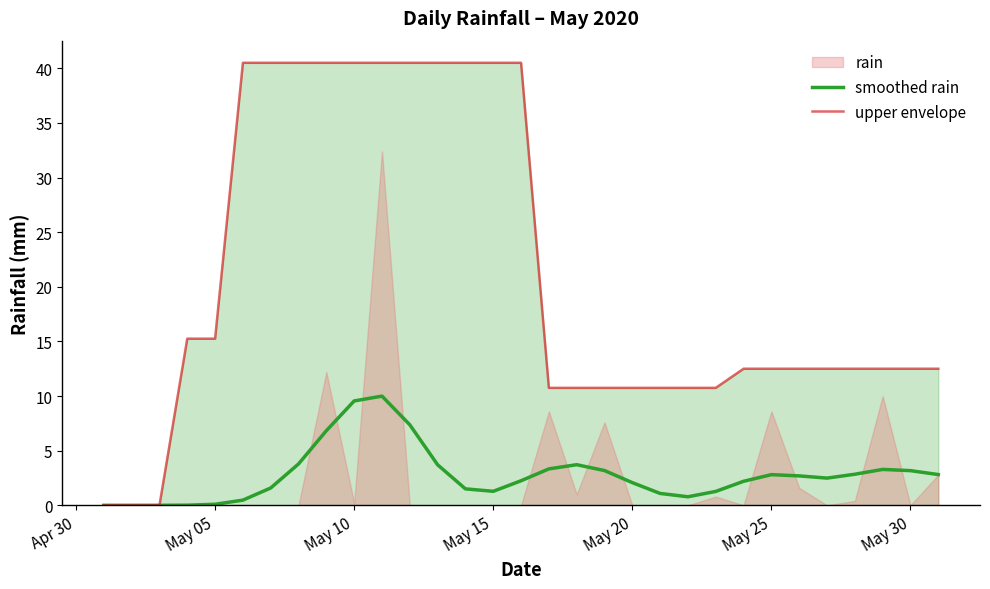

Is it true that upper envelope equals 19.5 at May 25?

False